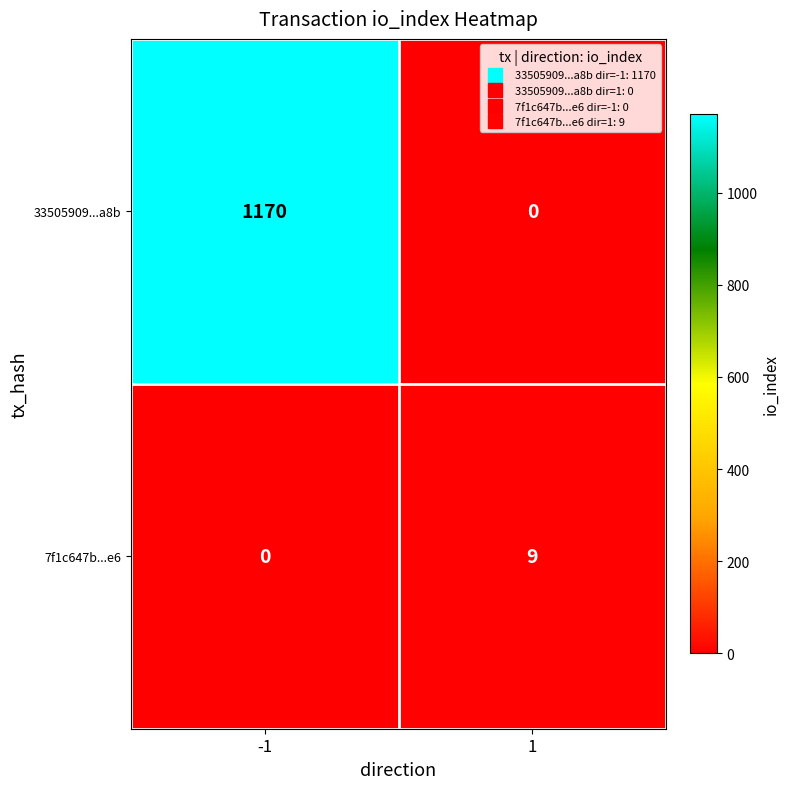

True or false: 33505909...a8b has a value of 0 at 1.

True